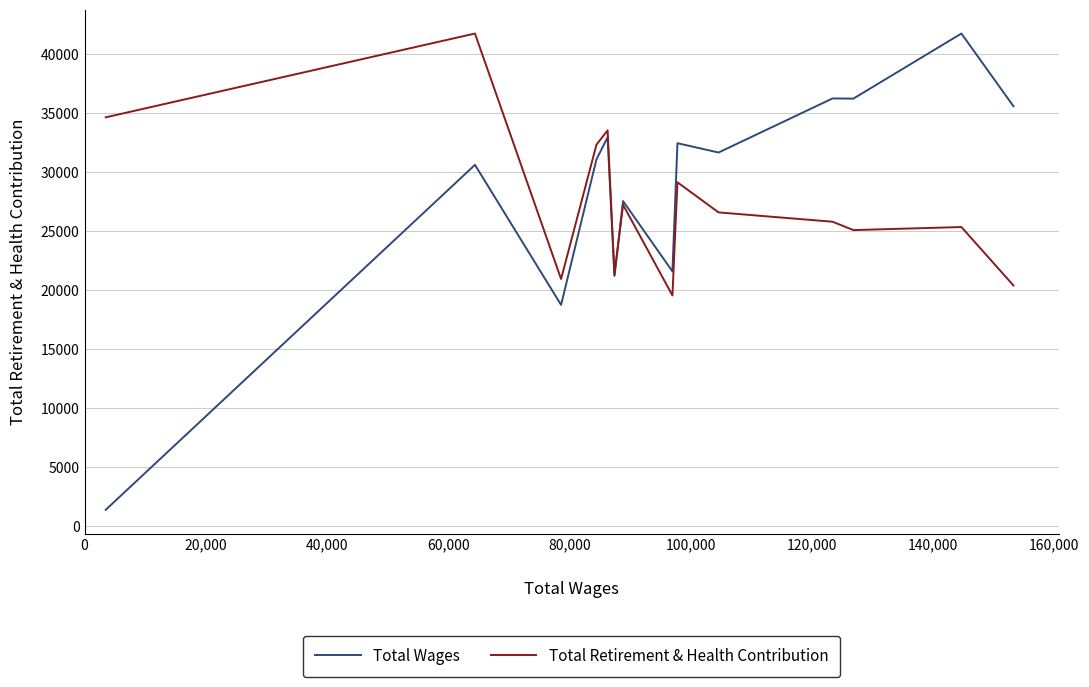

Is this an area chart (filled region under the line)?

No